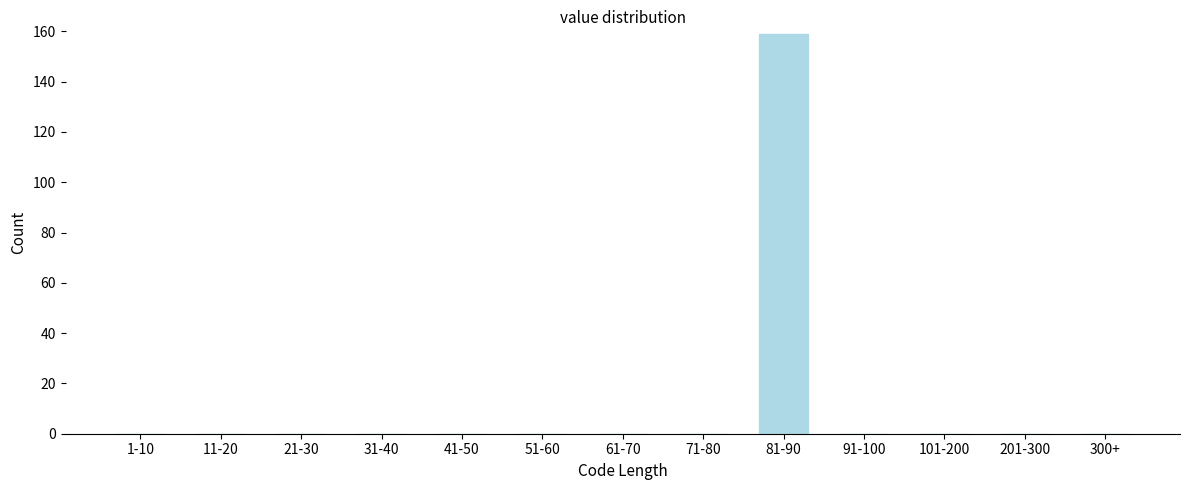

Reading left to right, transcribe all the data shown in this chart.

1-10=0	11-20=0	21-30=0	31-40=0	41-50=0	51-60=0	61-70=0	71-80=0	81-90=159	91-100=0	101-200=0	201-300=0	300+=0